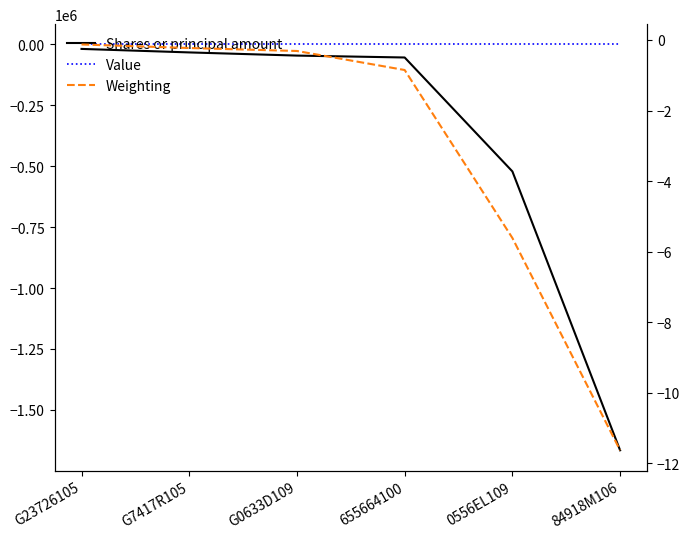

What is the spread (max minus min) of values at G0633D109?

45700.0